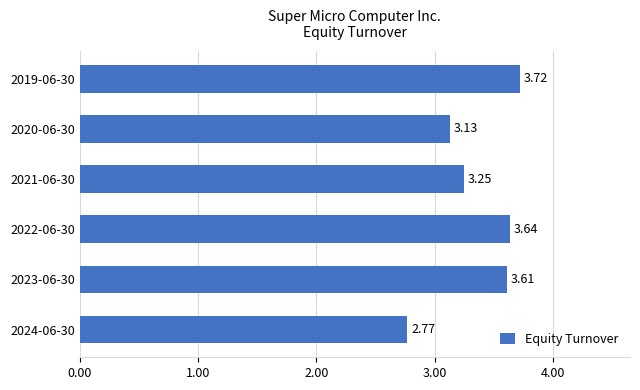

What is the ratio of the value at 2022-06-30 to the value at 2021-06-30?

1.1